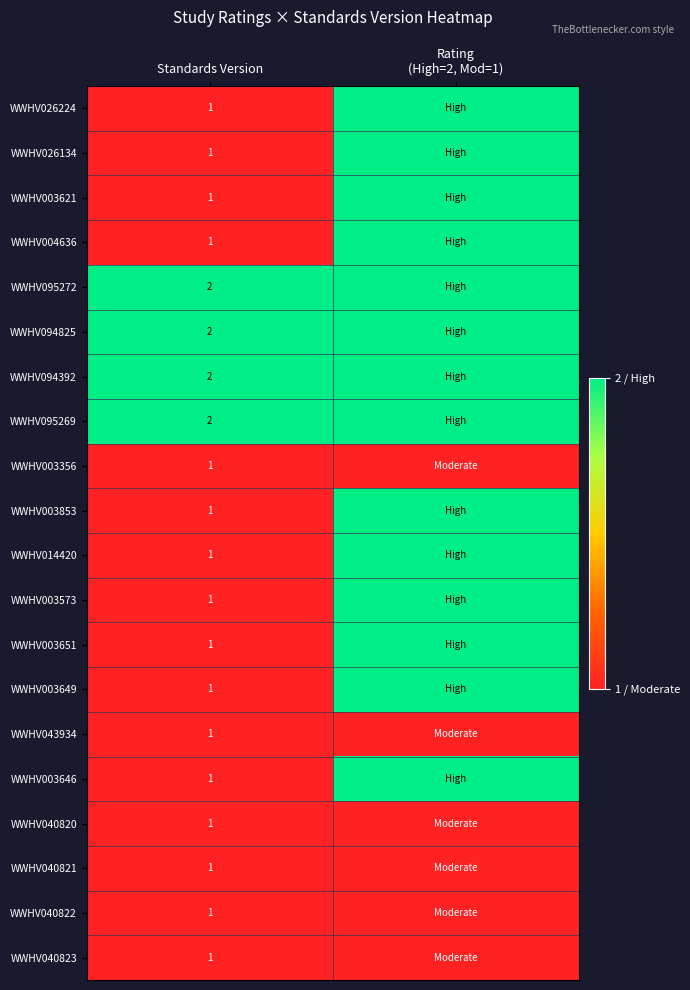

Is it true that WWHV040822 equals 1 at Standards Version?

True